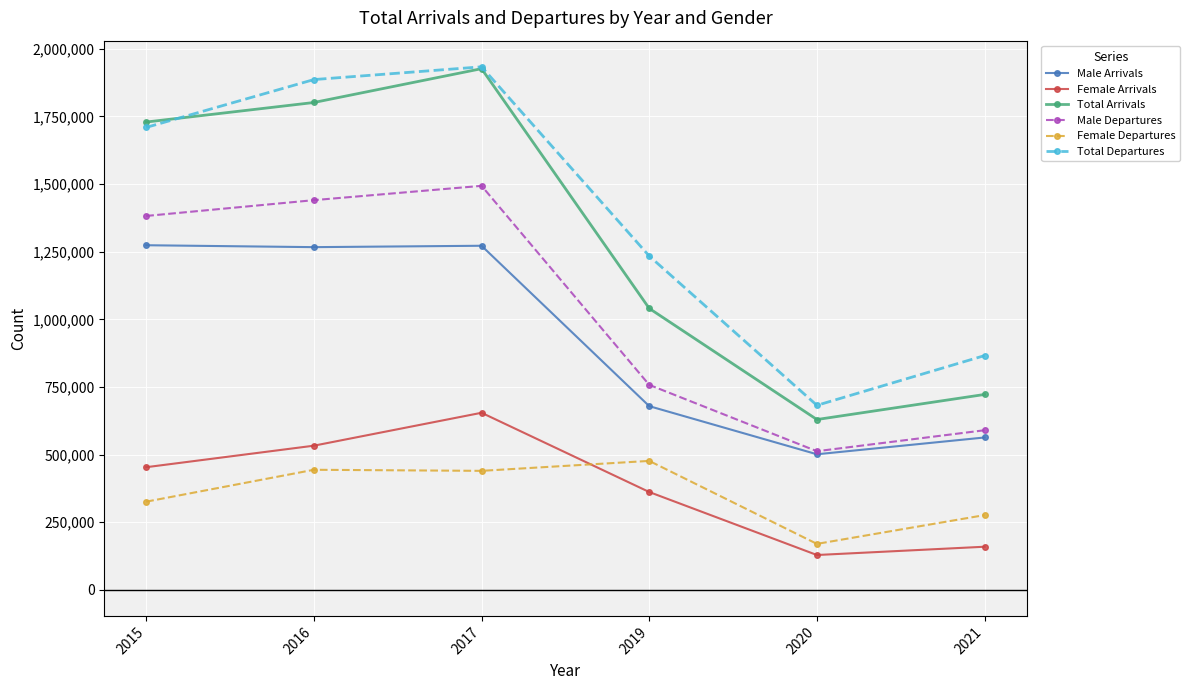

Which series has the largest range (max minus min)?

Total Arrivals